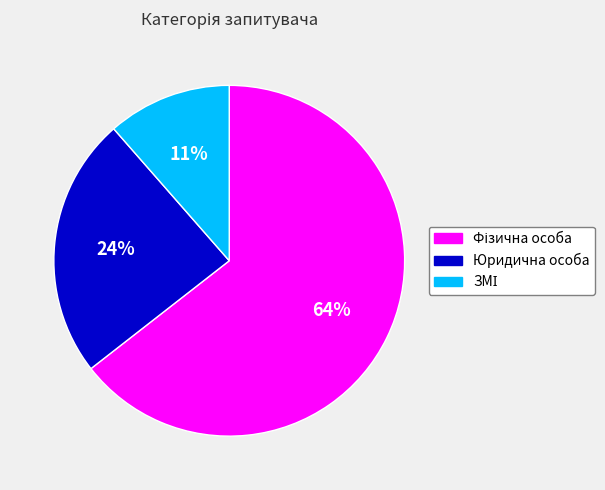

What percentage is the Юридична особа slice, to the nearest percent?

24%